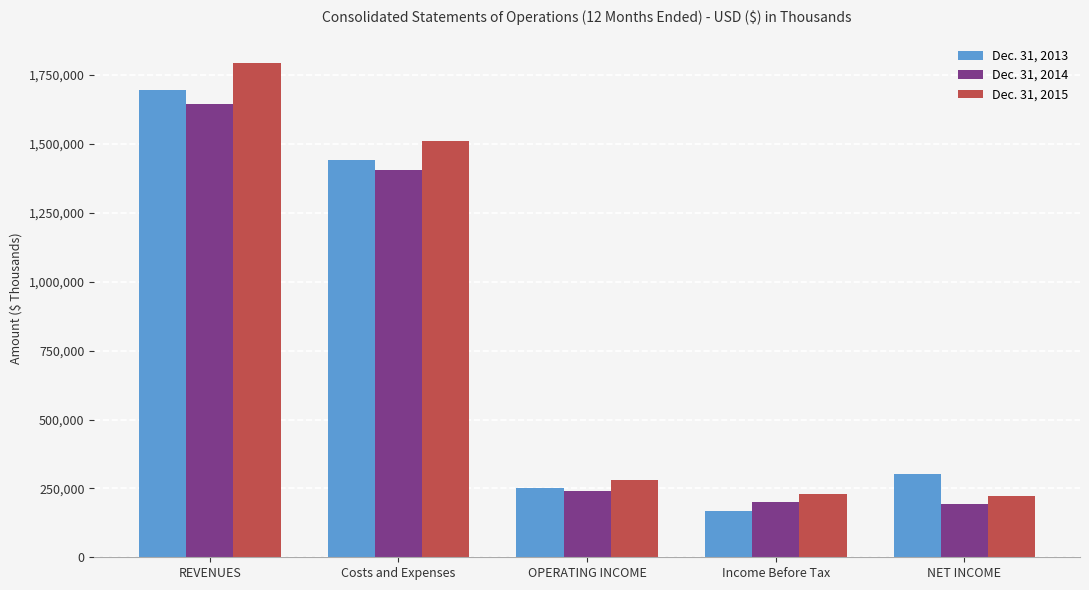

Which series changed the most between REVENUES and NET INCOME?

Dec. 31, 2015